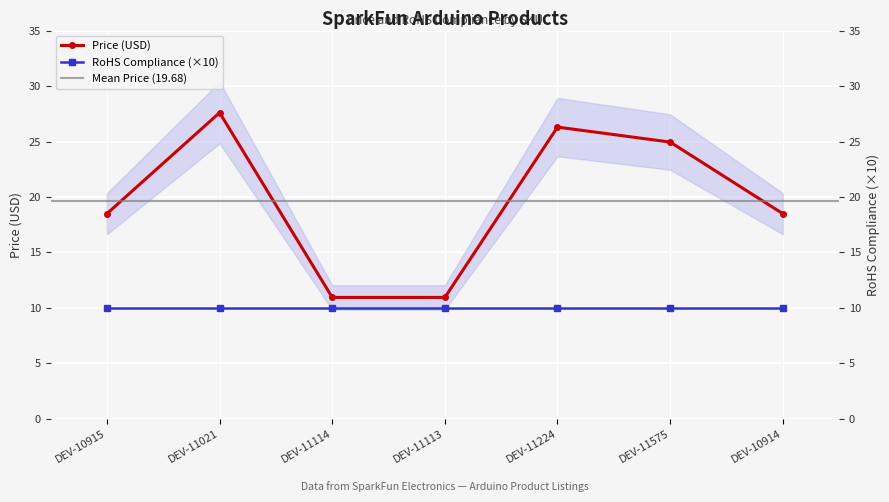

What is the difference between the values at DEV-11575 and DEV-11021?

2.7